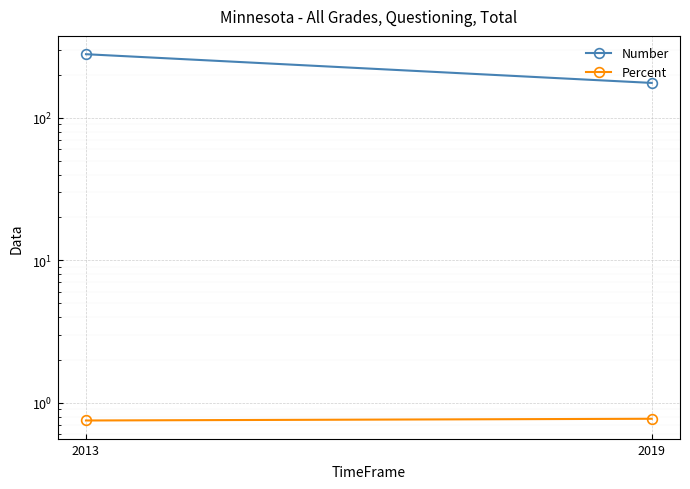

Is it true that Number equals 176.0 at 2019?

True